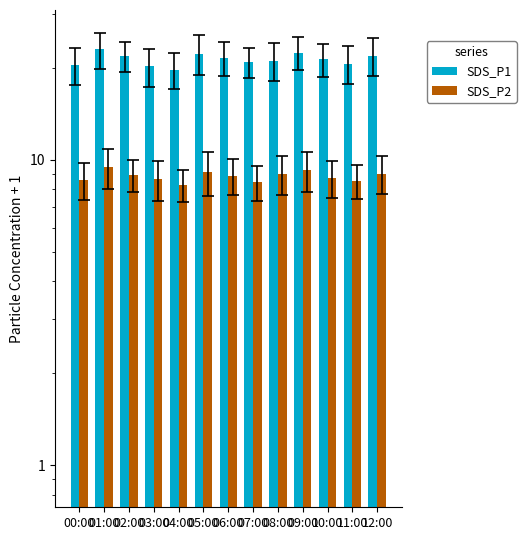

What is the difference between the second highest and second lowest values in the SDS_P1 series?

2.2